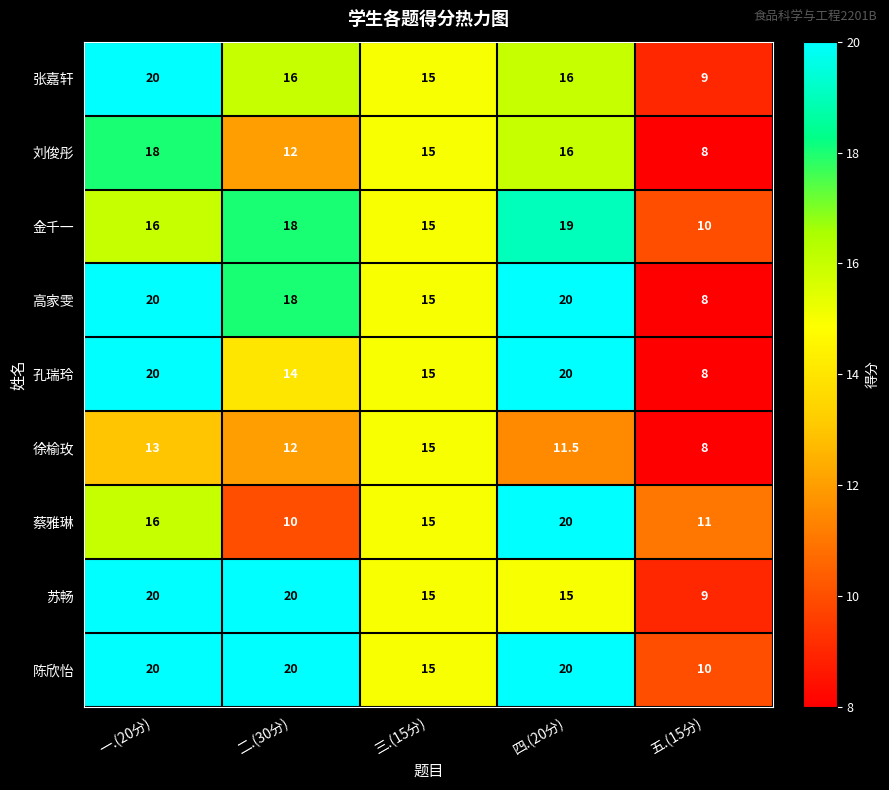

What is the spread (max minus min) of values at 一.(20分)?

7.0